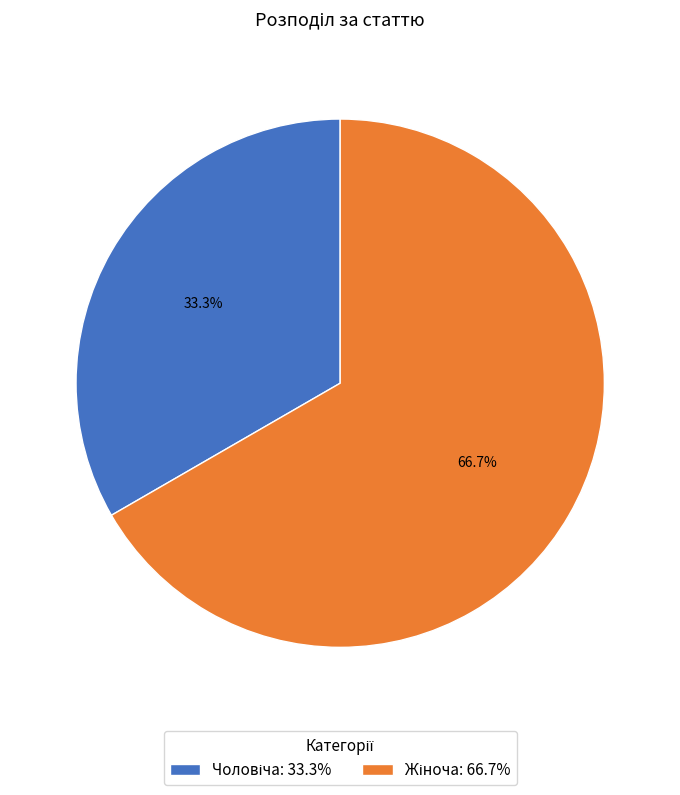

Is there a majority slice in this chart?

Yes